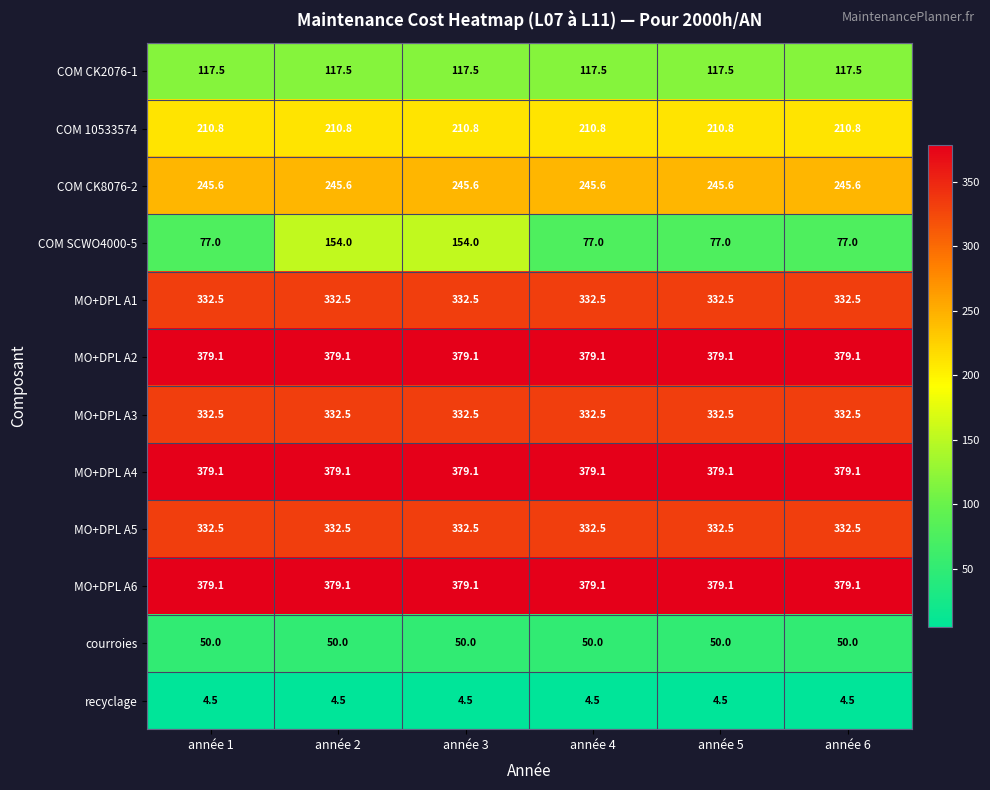

What value does the recyclage series have at année 1?

4.5